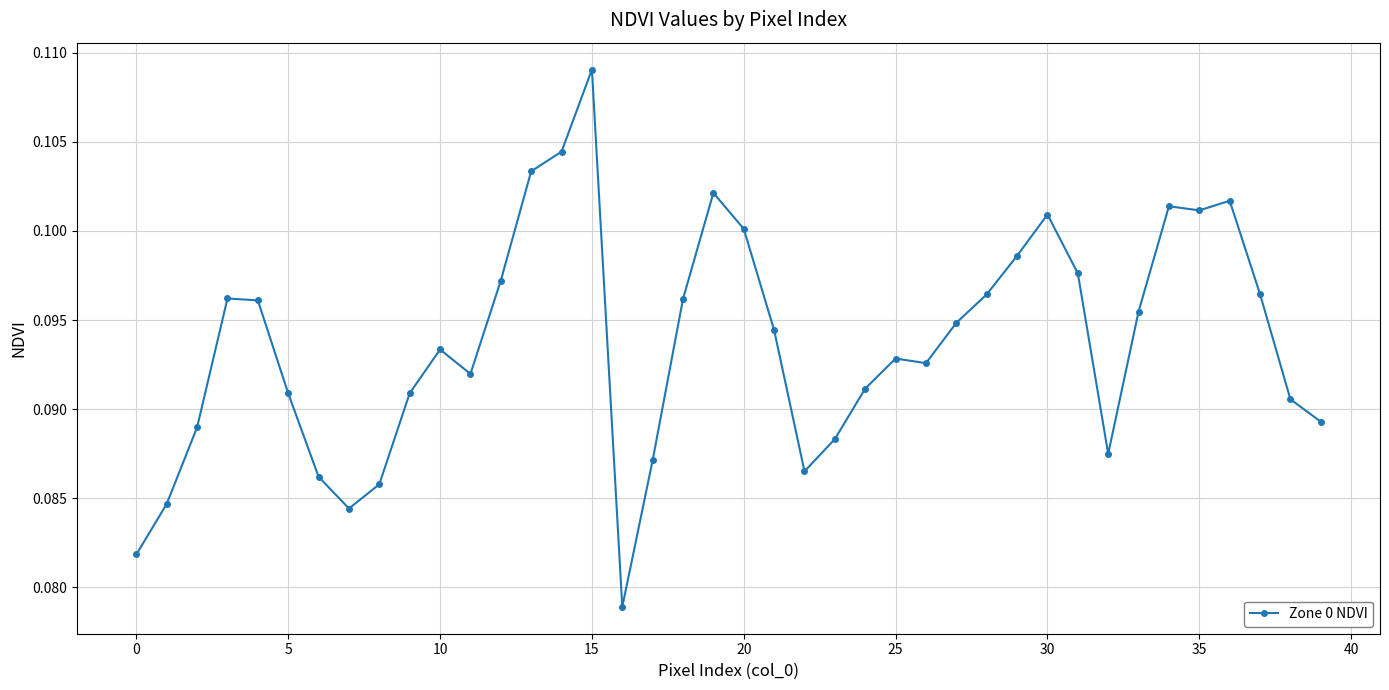

Count the values in the range 0 to 1.

40